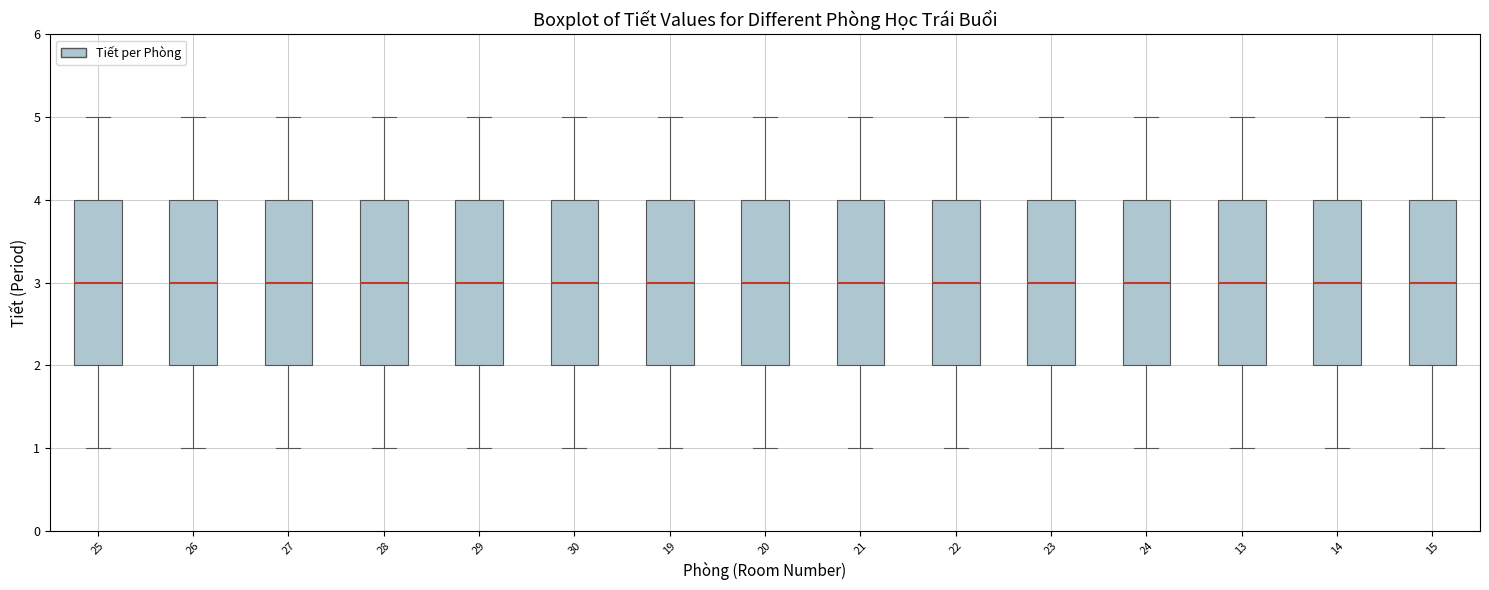

Where is the upper edge of the box at x = 21 on the y-axis? The values are not printed on the chart, so give them approximately, as read against the axis.

4